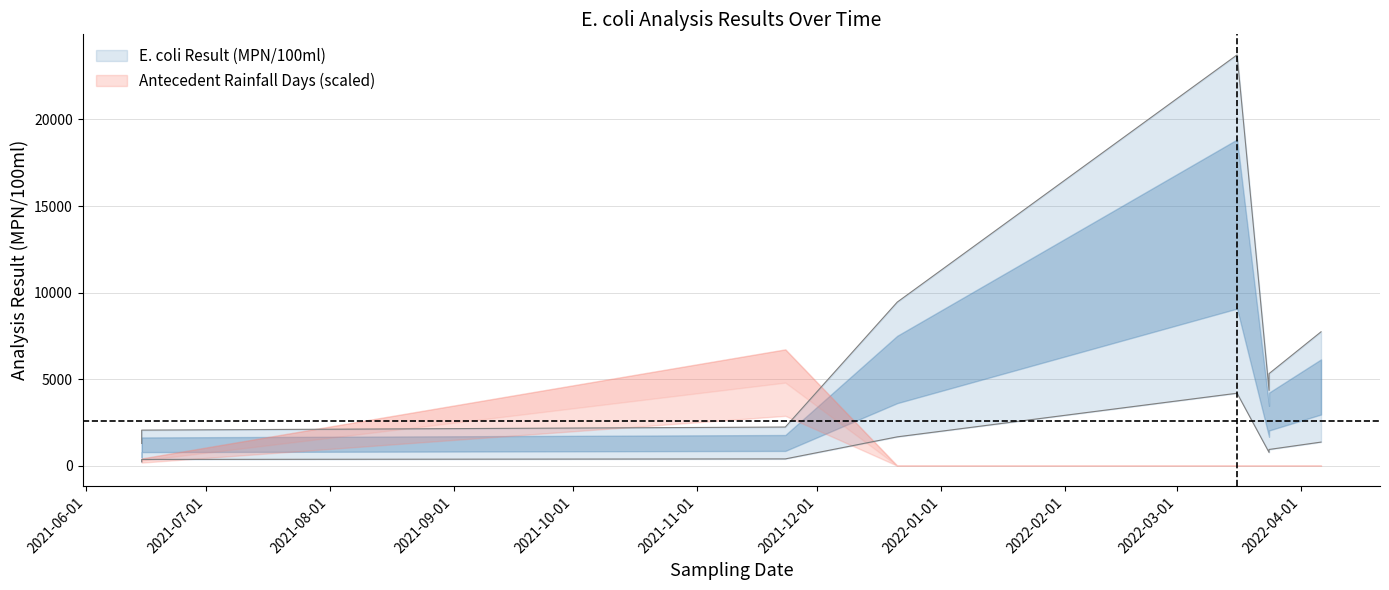

Does the chart display data point markers on the line(s)?

No